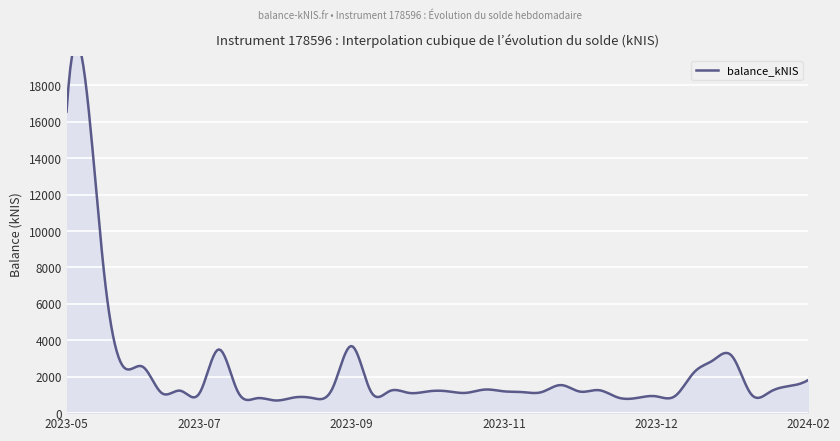

Does the chart display data point markers on the line(s)?

No